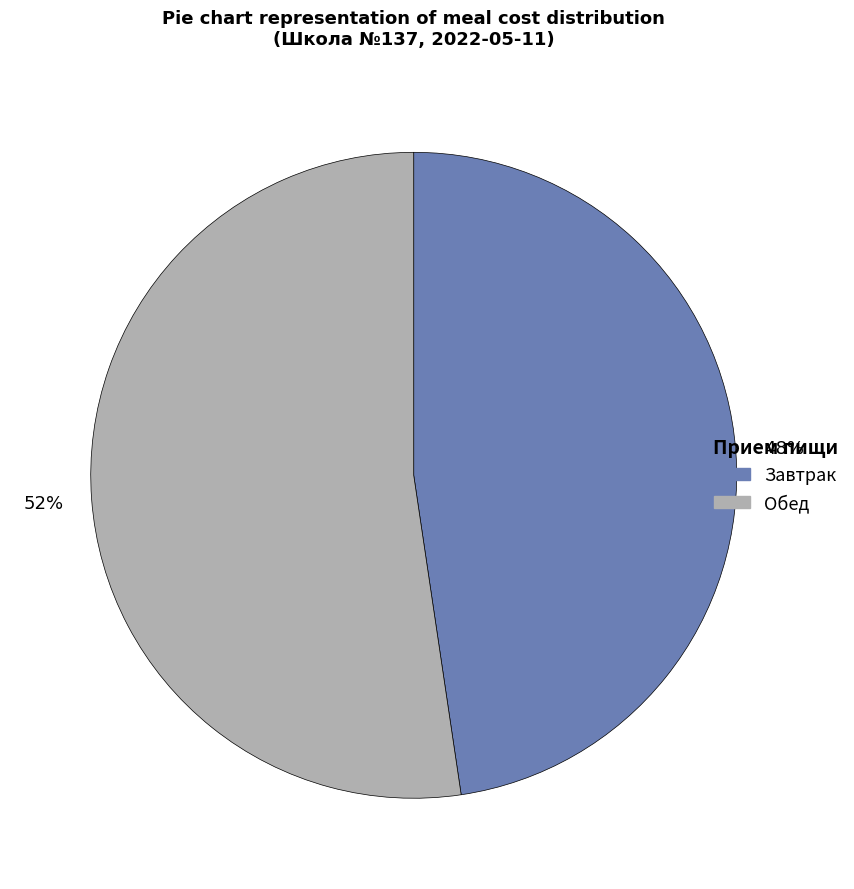

Count the number of slices in the pie.

2